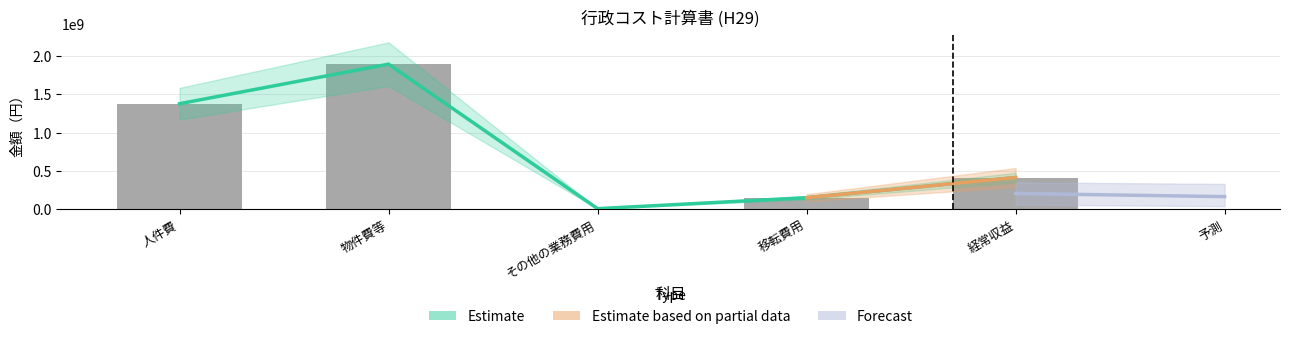

The chart shows a value of 206787540 at 移転費用. True or false?

False